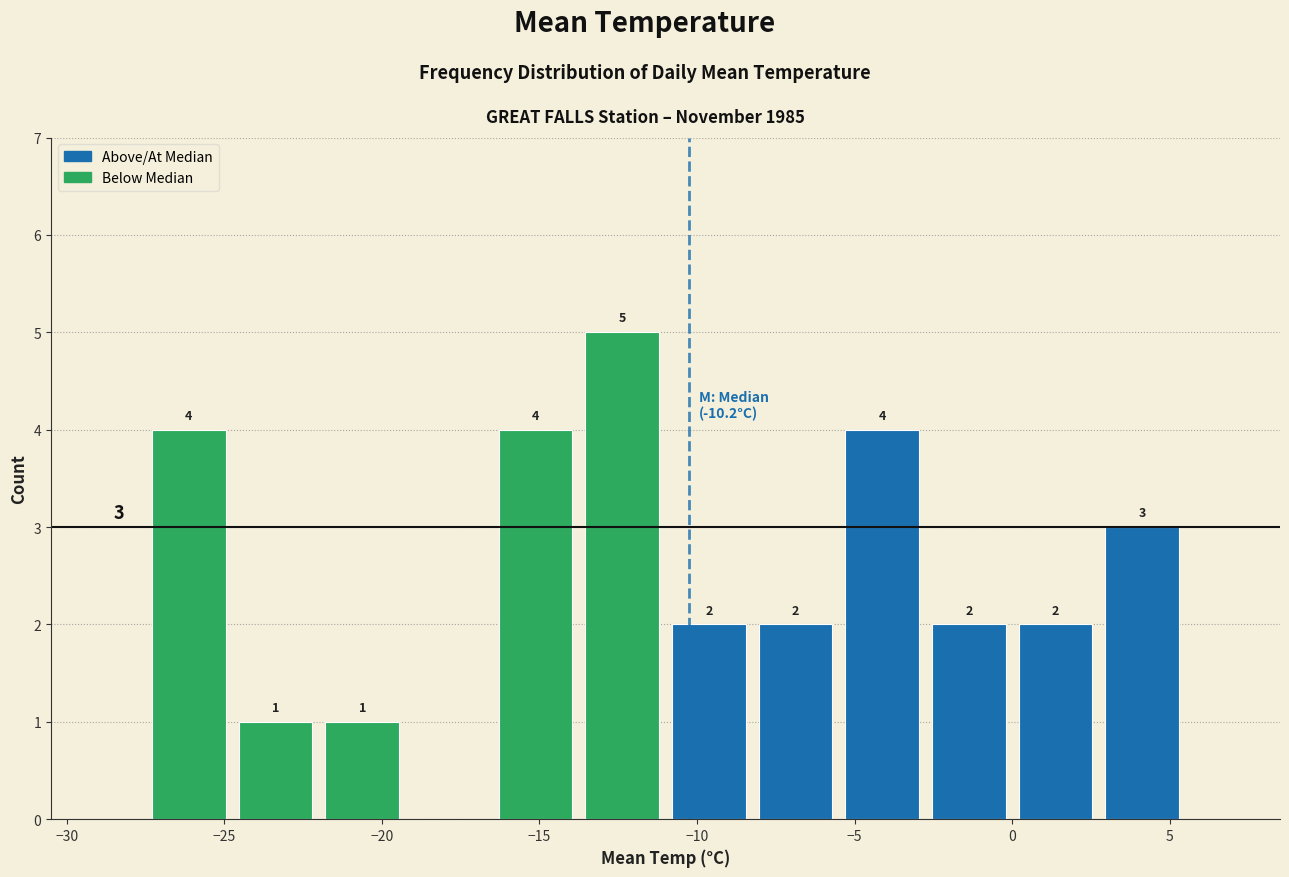

Over which range of the x-axis is the bar tallest?

-13.75 to -11.00